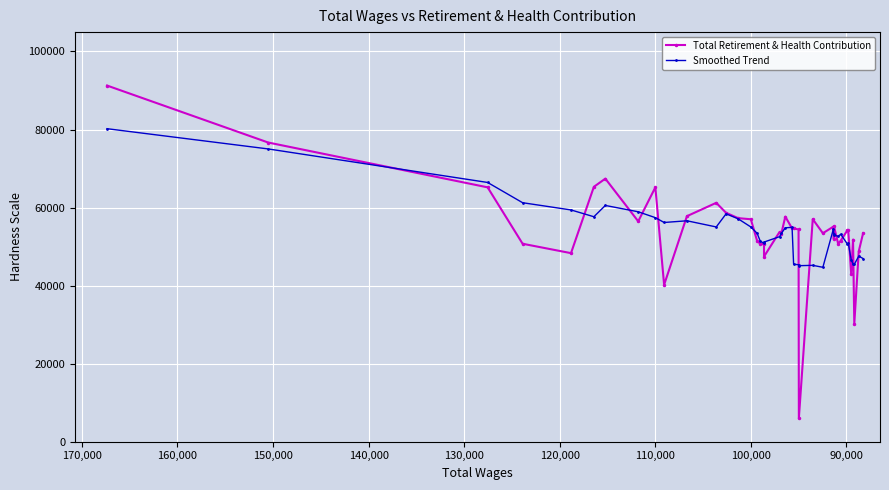

How many interior local peaks does the Total Retirement & Health Contribution series have?

11